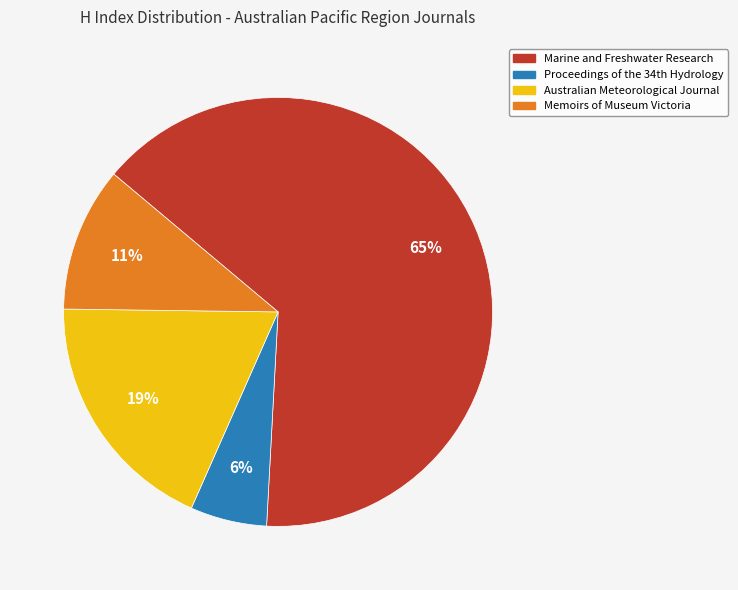

Is there any slice that represents more than half of the pie?

Yes